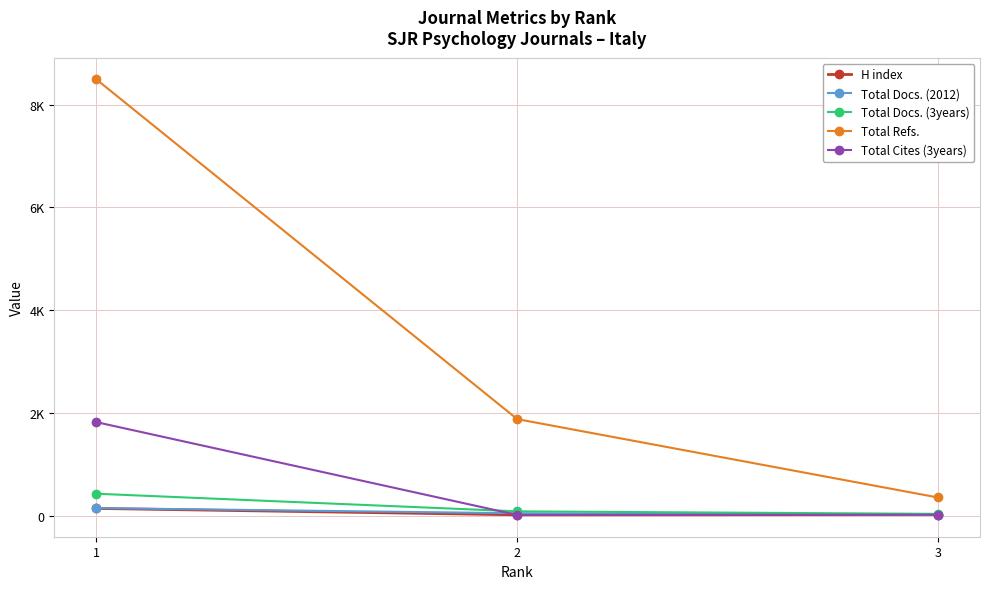

What is the value of the H index point at the 3rd from the left?

17